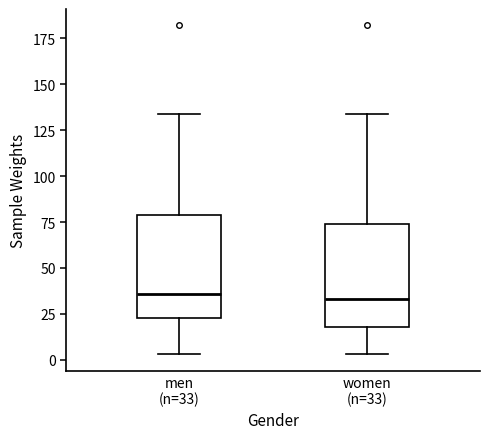

Where does the lower whisker of the box for women (n=33) end on the y-axis? The values are not printed on the chart, so give them approximately, as read against the axis.

5